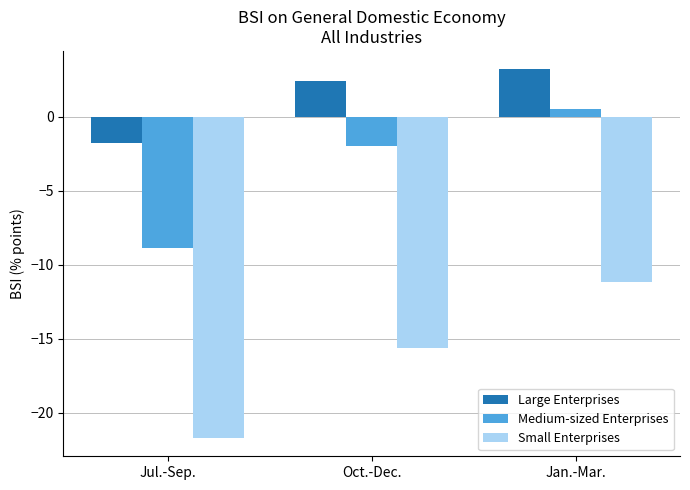

What is the value of the Medium-sized Enterprises bar at the 3rd from the left?

0.5